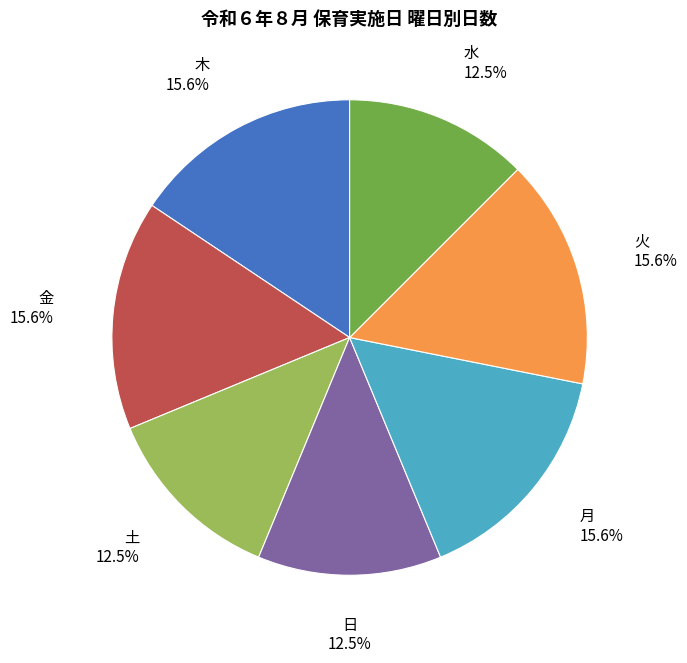

To the nearest percent, what is the difference between the largest and smallest slice percentages?

3%